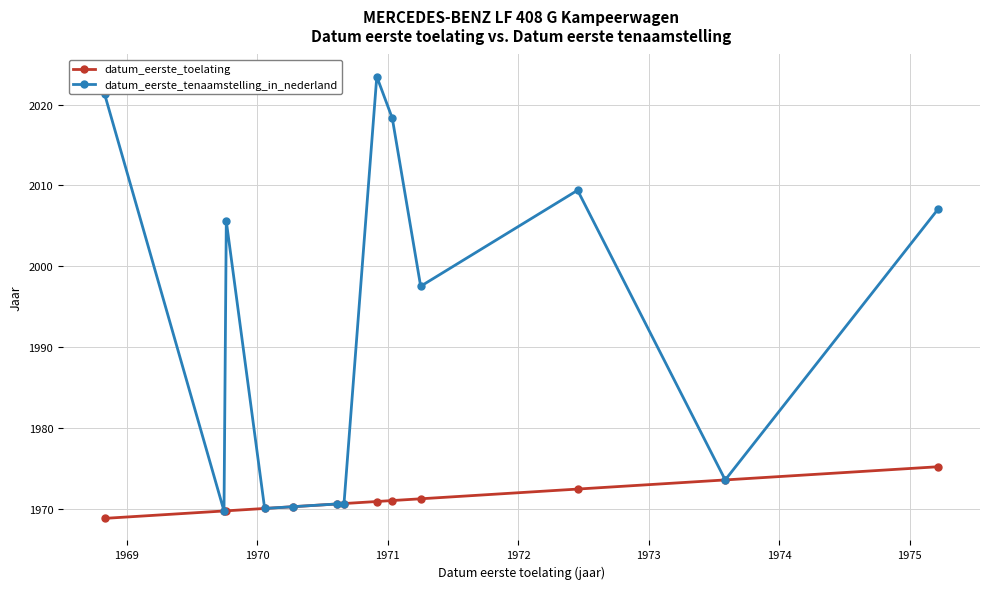

How many values in the datum_eerste_tenaamstelling_in_nederland series exceed 1997?

7